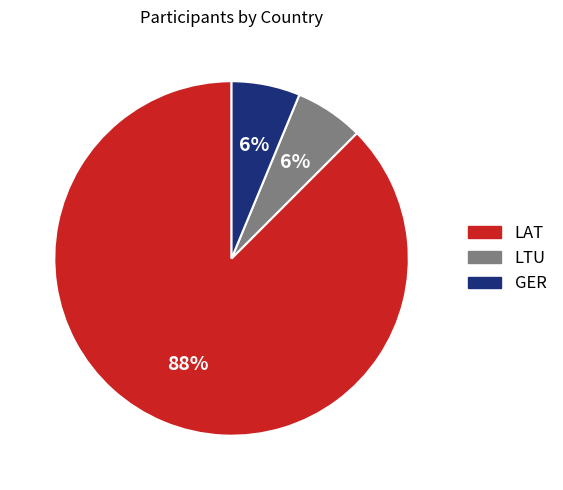

To the nearest percent, what percentage of the pie is GER?

6%